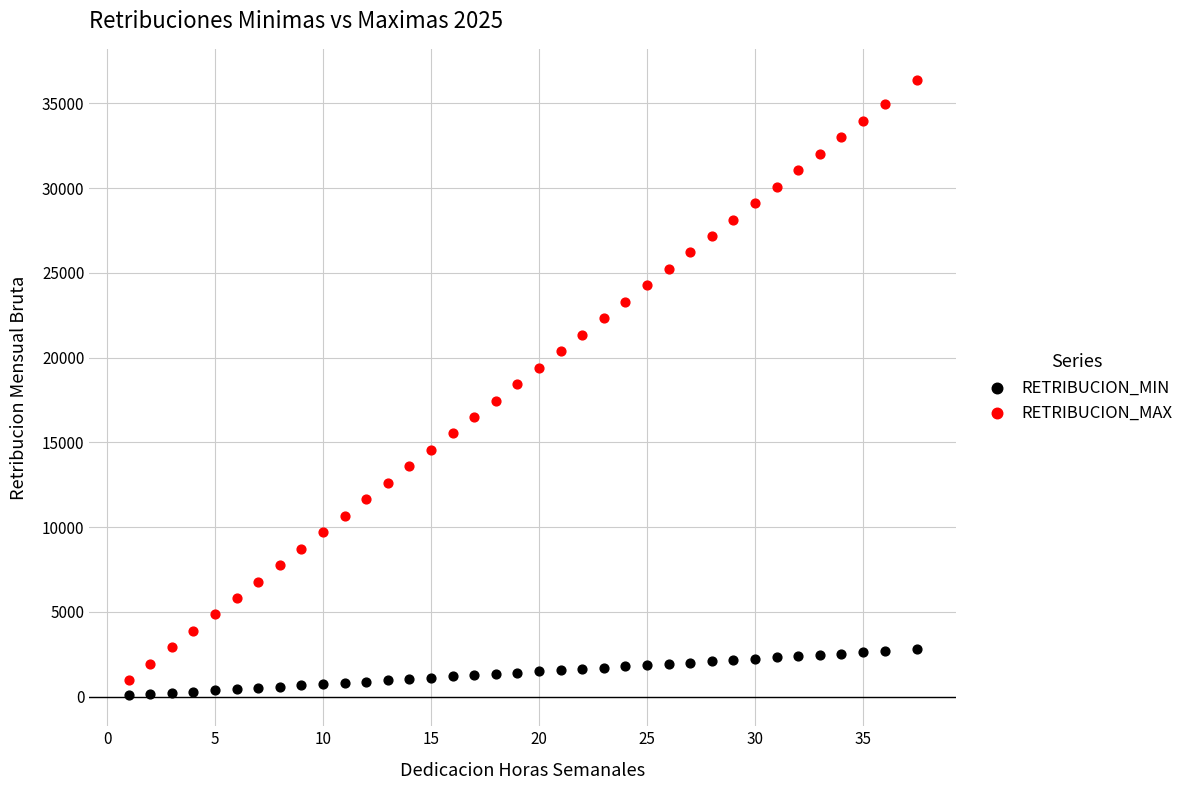

Which series has the widest spread of Y values?

RETRIBUCION_MAX